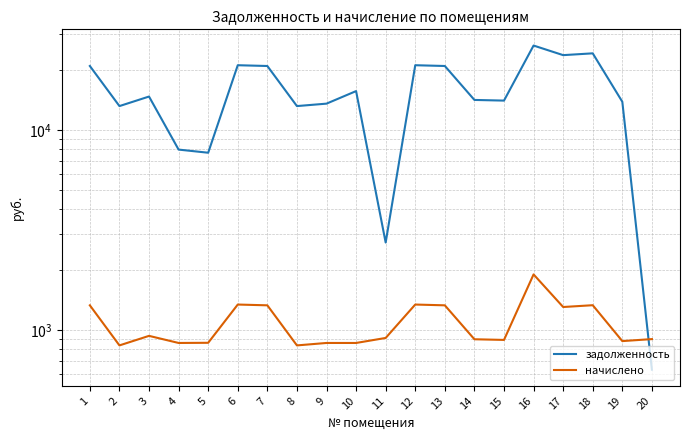

At which category does задолженность reach its first local peak?

3